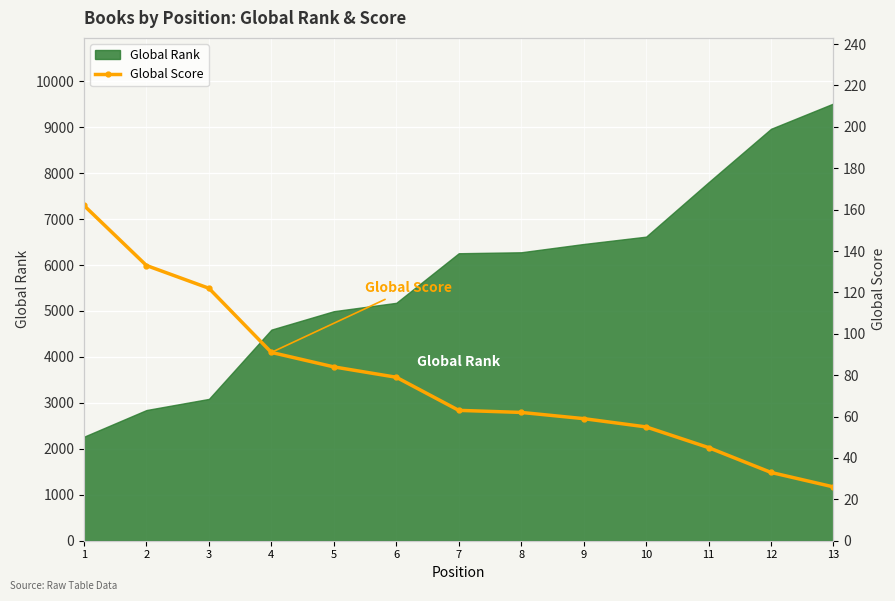

At which label does the data first exceed 63?

1